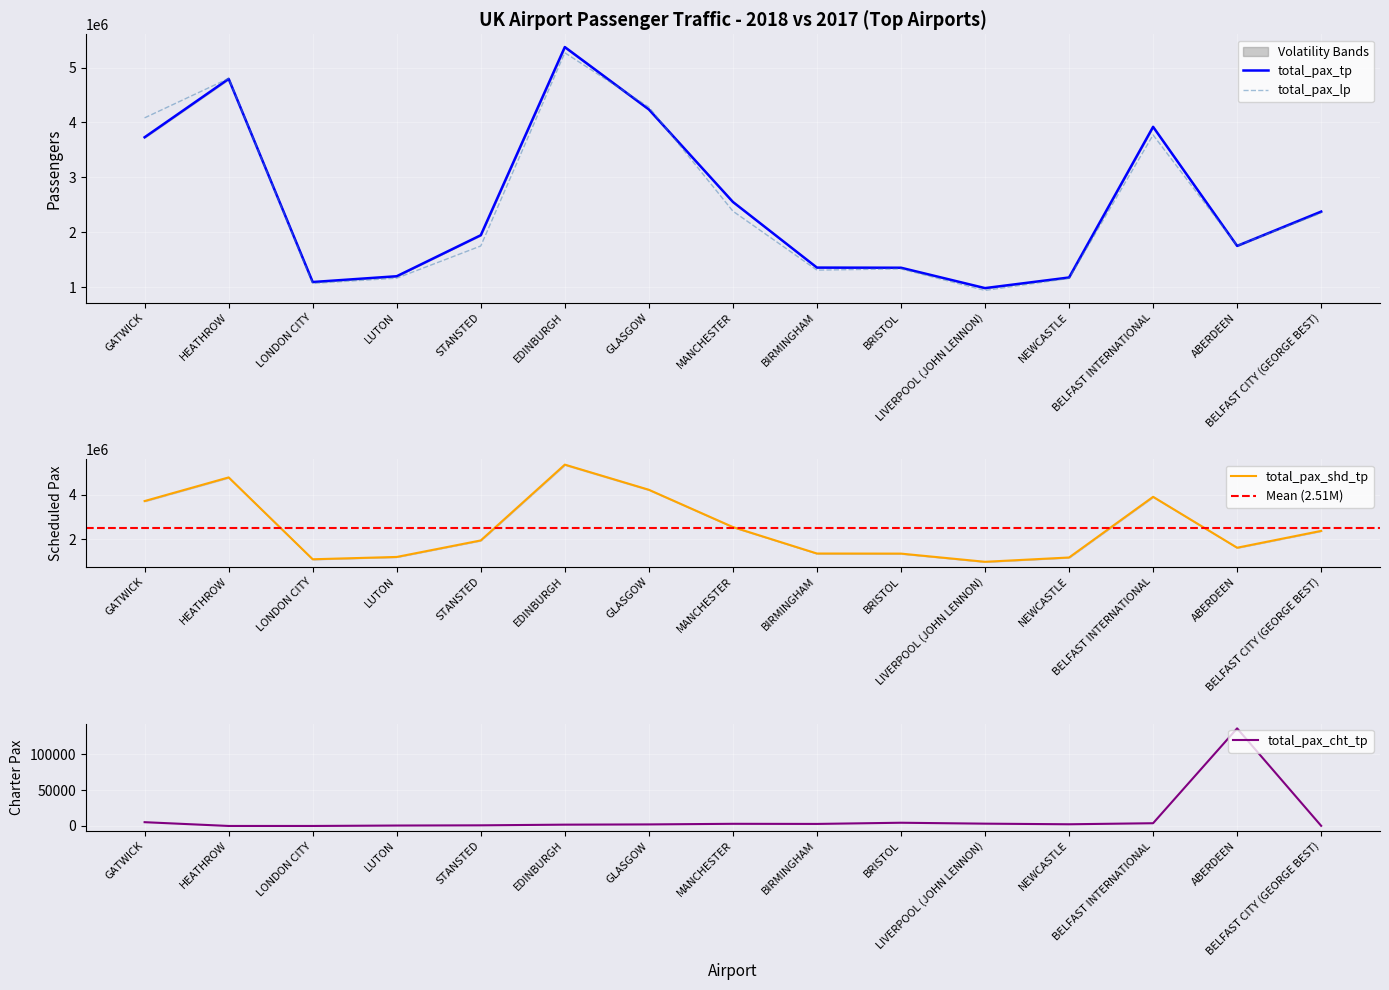

True or false: total_pax_cht_tp has more than 0 interior local peaks.

True